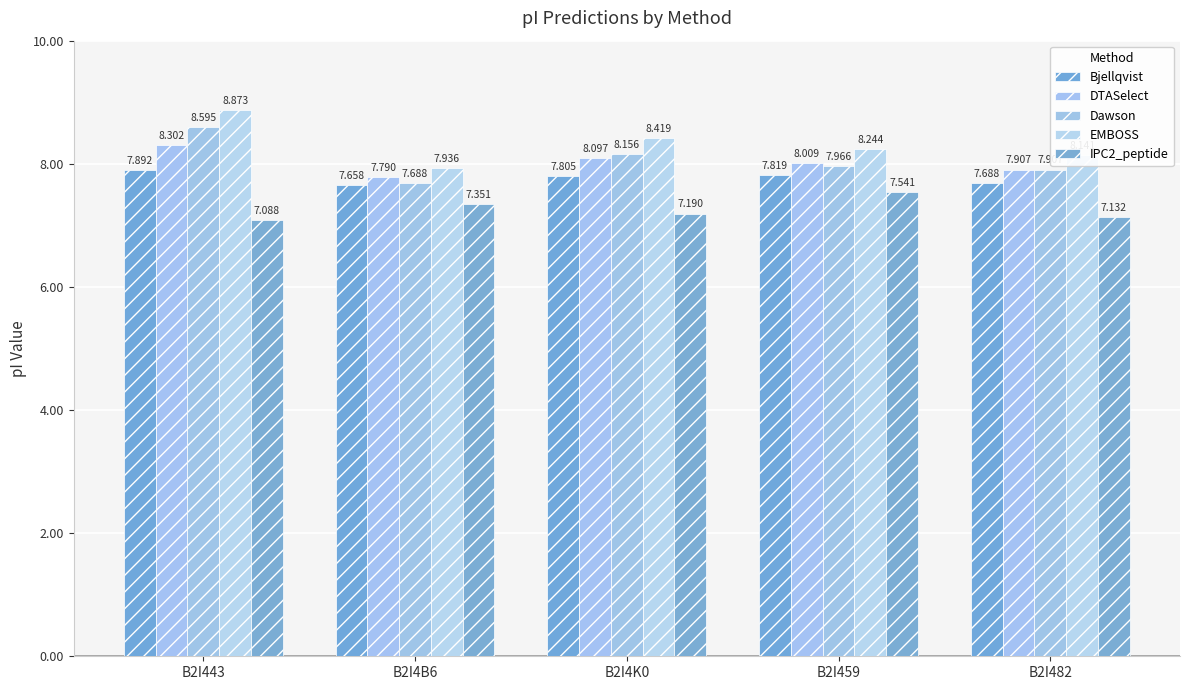

What is the smallest value displayed?

7.1